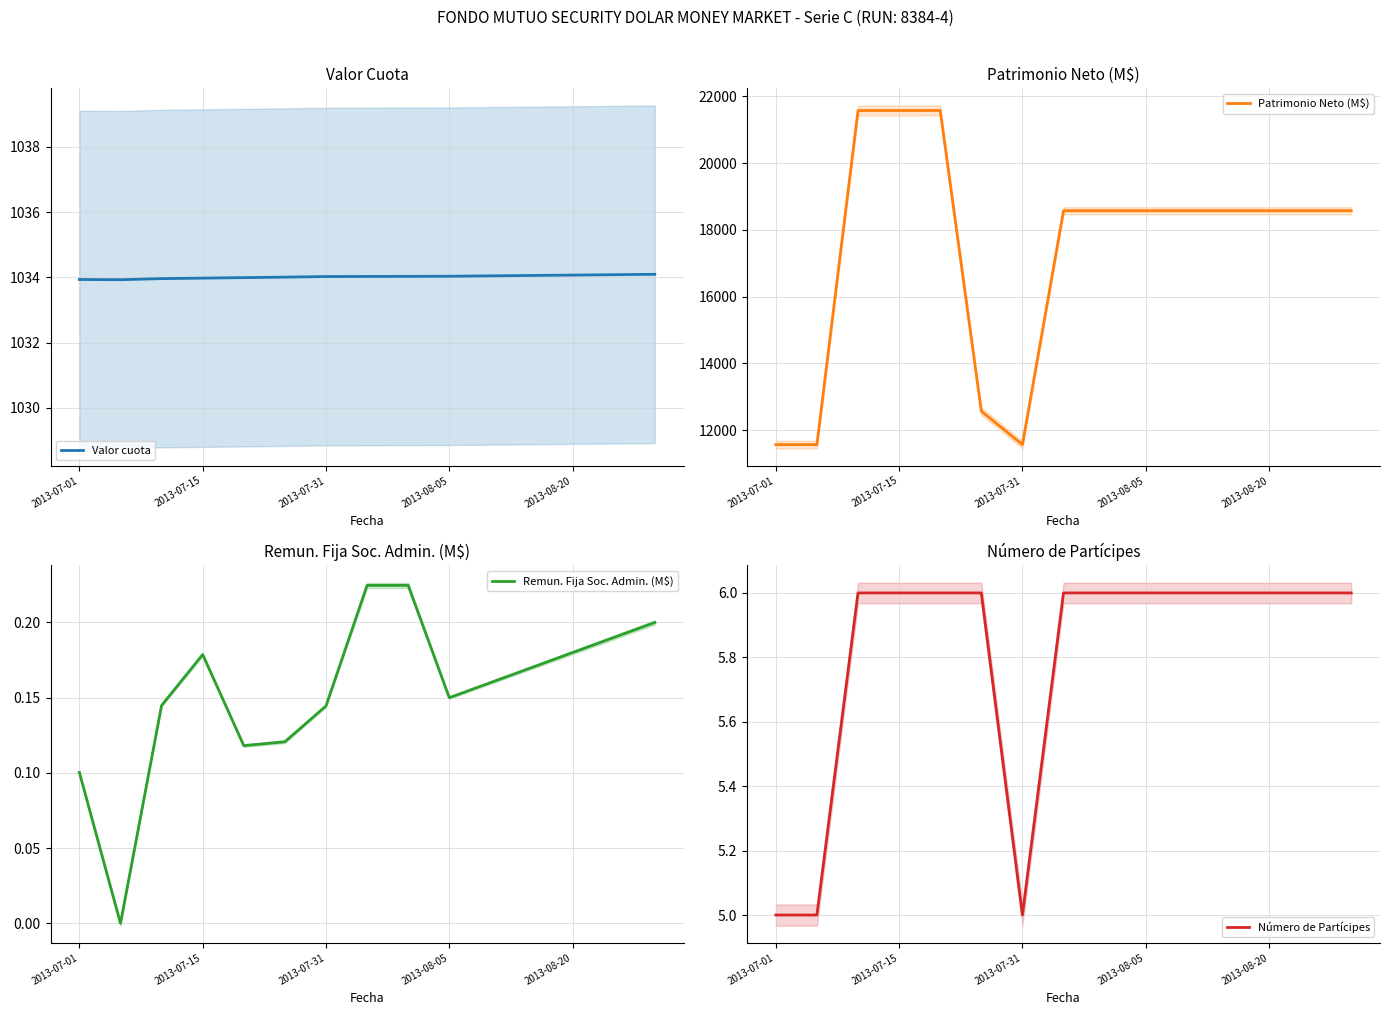

Which series has the widest spread of values?

Patrimonio Neto (M$)